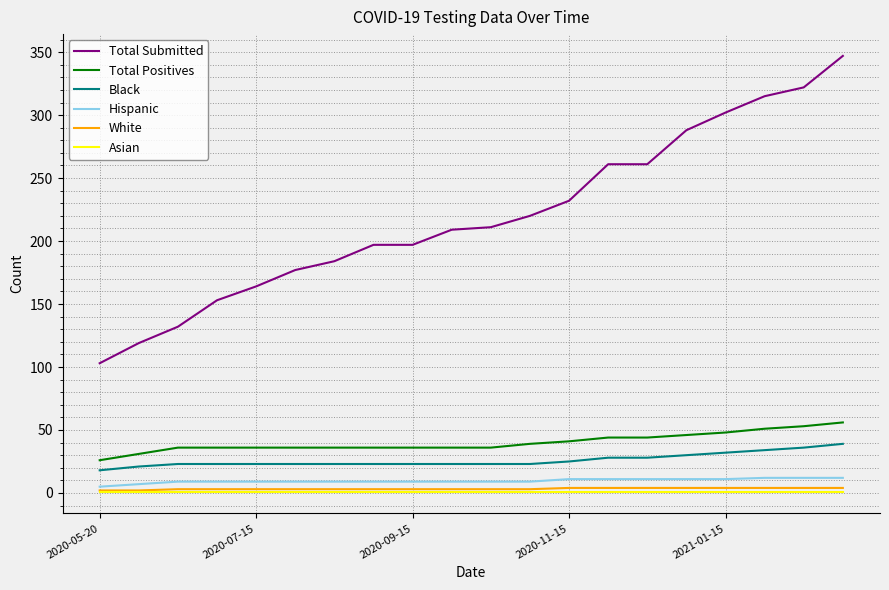

Which series has the largest range (max minus min)?

Total Submitted